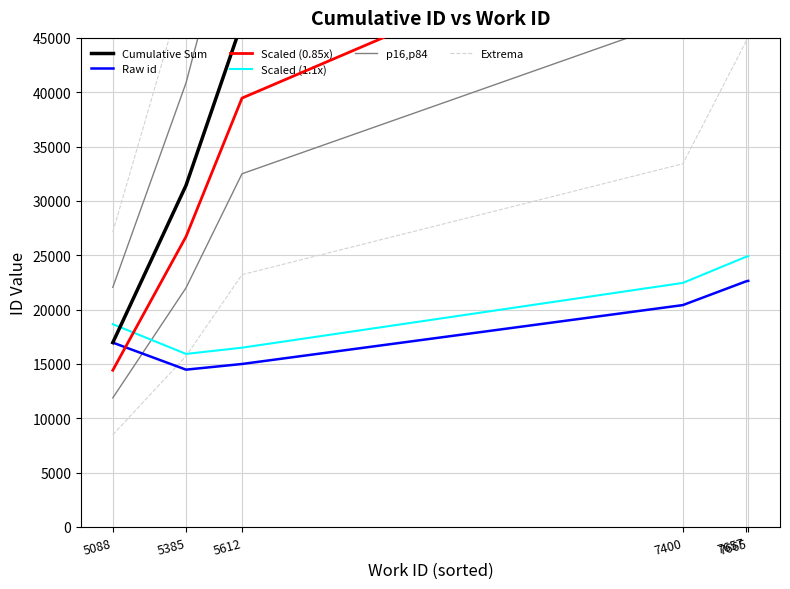

How many data points does each series have?

6